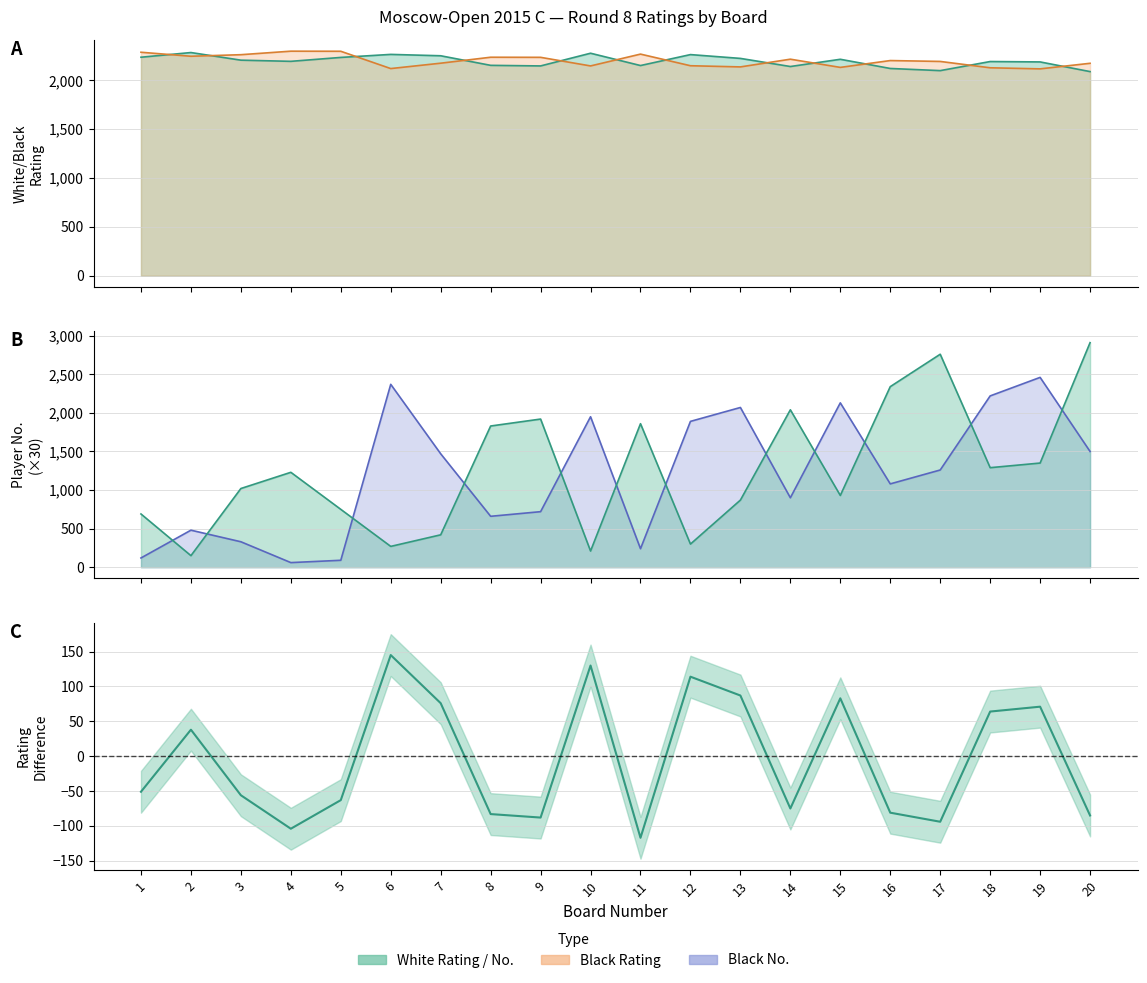

How many points are higher than both their immediate neighbors (excluding endpoints)?

6